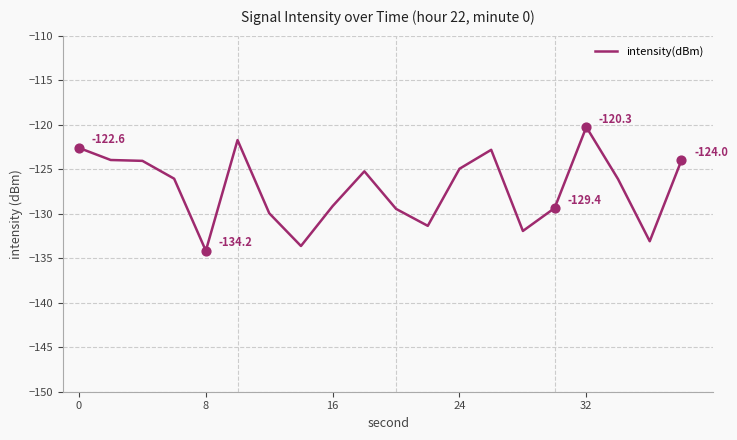

What is the minimum value shown in the chart?

-134.2